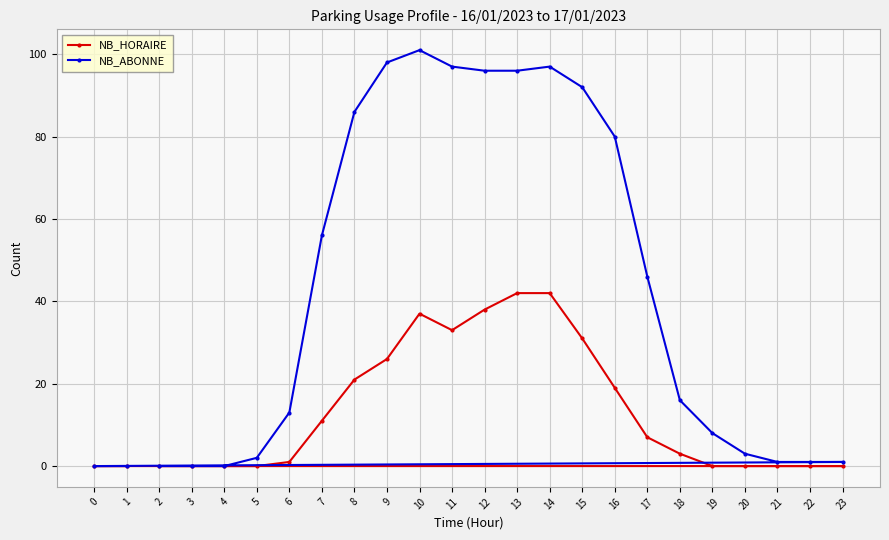

In NB_ABONNE, how many points are higher than both neighbors (excluding endpoints)?

2